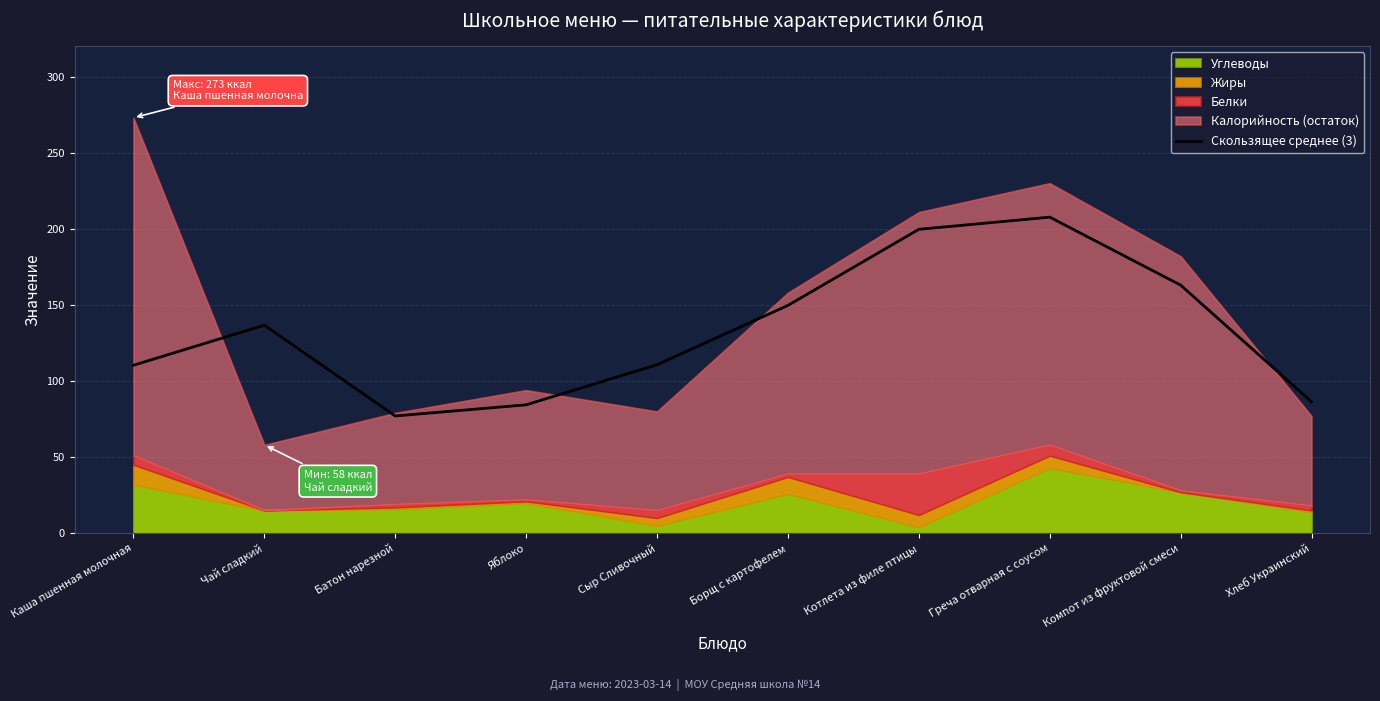

Between Компот из фруктовой смеси and Батон нарезной, which is larger?

Компот из фруктовой смеси